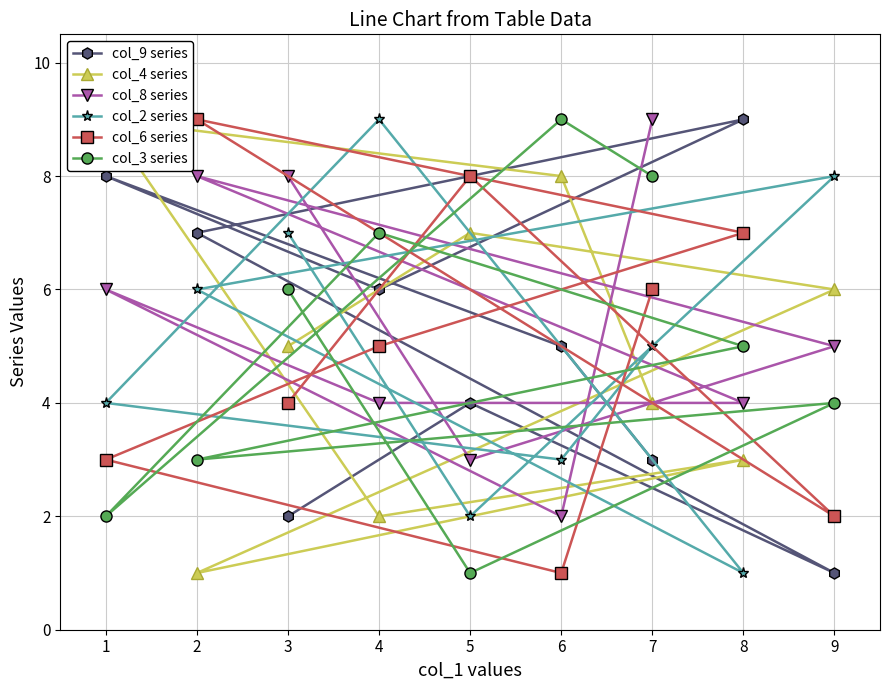

Count the number of data series in this chart.

6